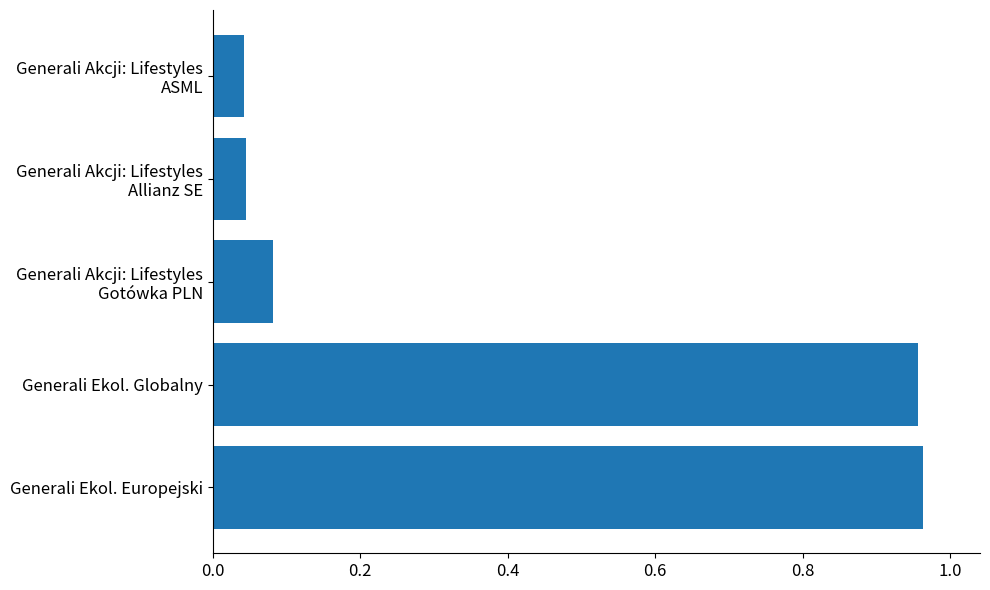

What is the average value?

0.4